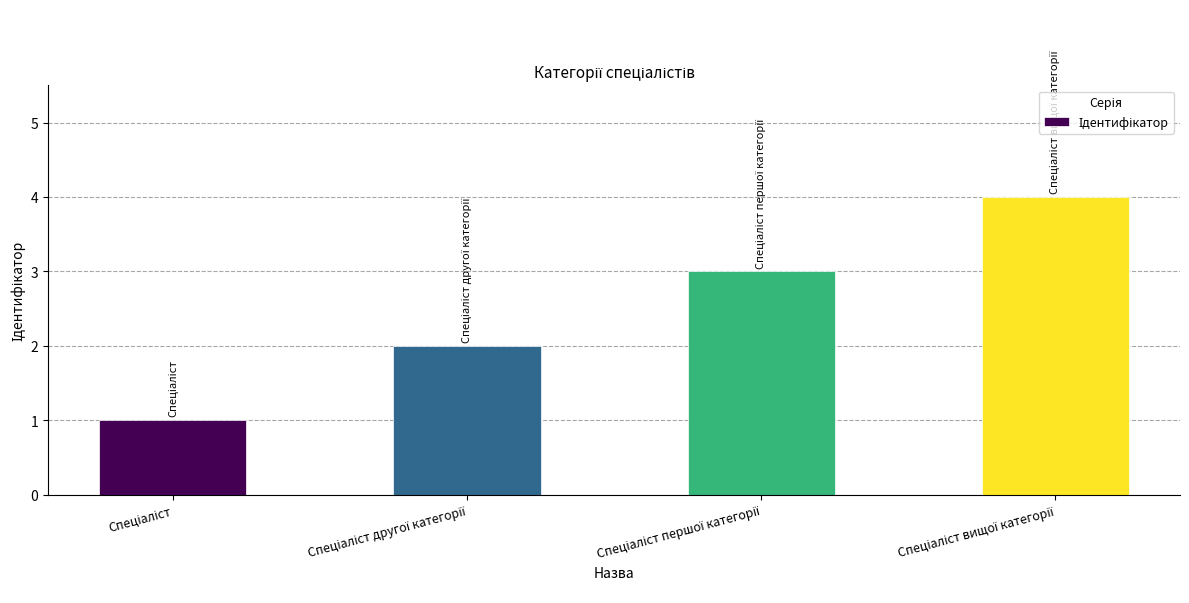

What is the greatest value displayed?

4